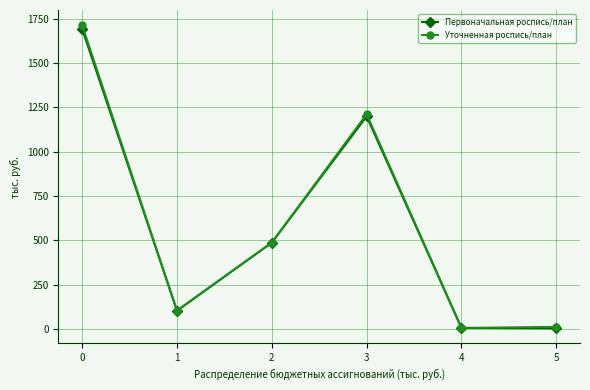

How many lines are shown in the chart?

2